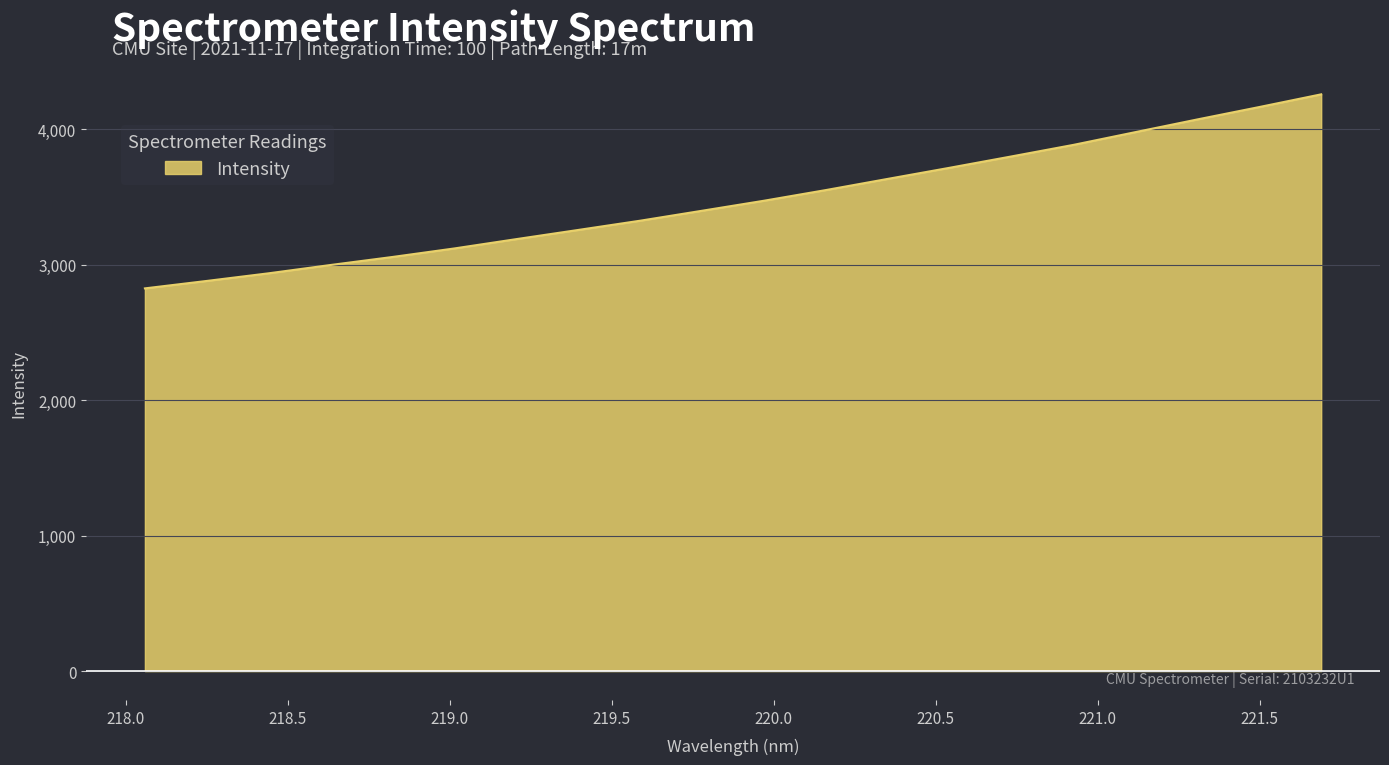

What is the average value?

3476.3